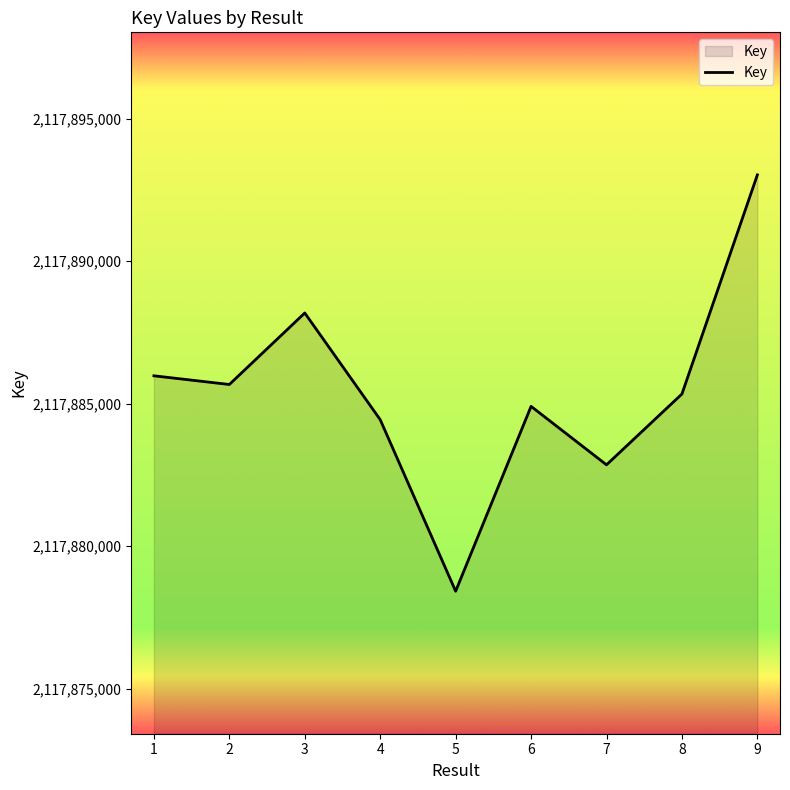

What is the difference between the maximum and second lowest values?

10173